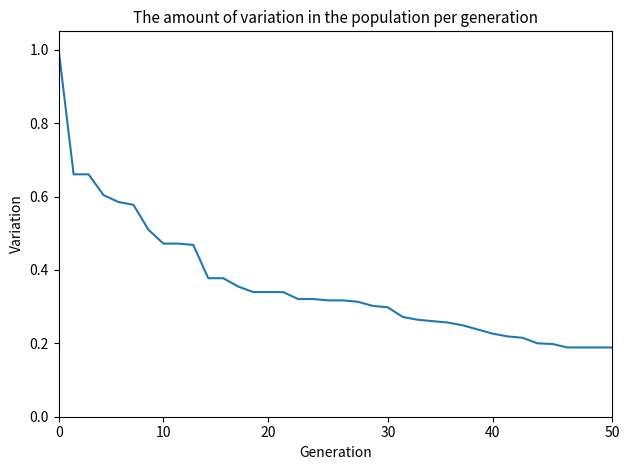

What is the difference between the maximum and second lowest values?

0.8